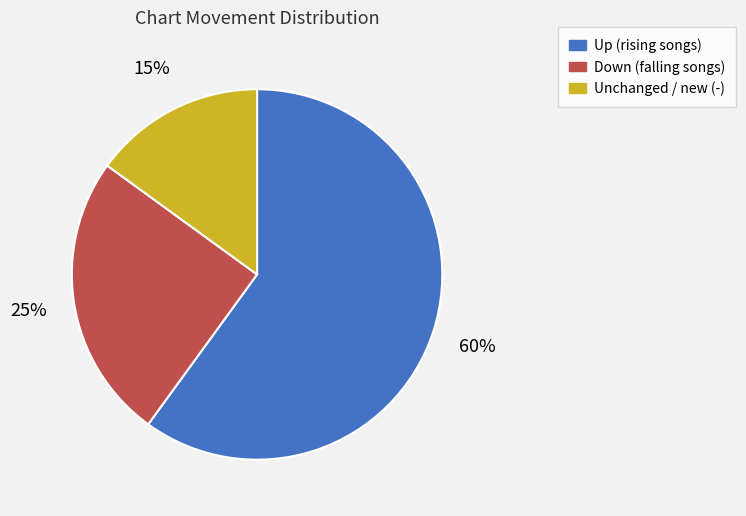

To the nearest percent, what is the difference between the largest and smallest slice percentages?

45%